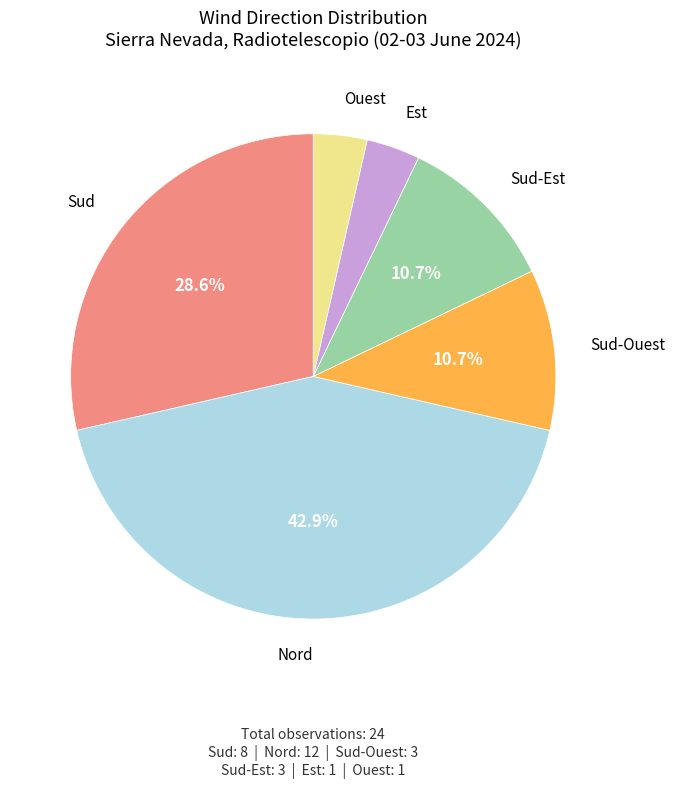

How many slices are in this pie chart?

6